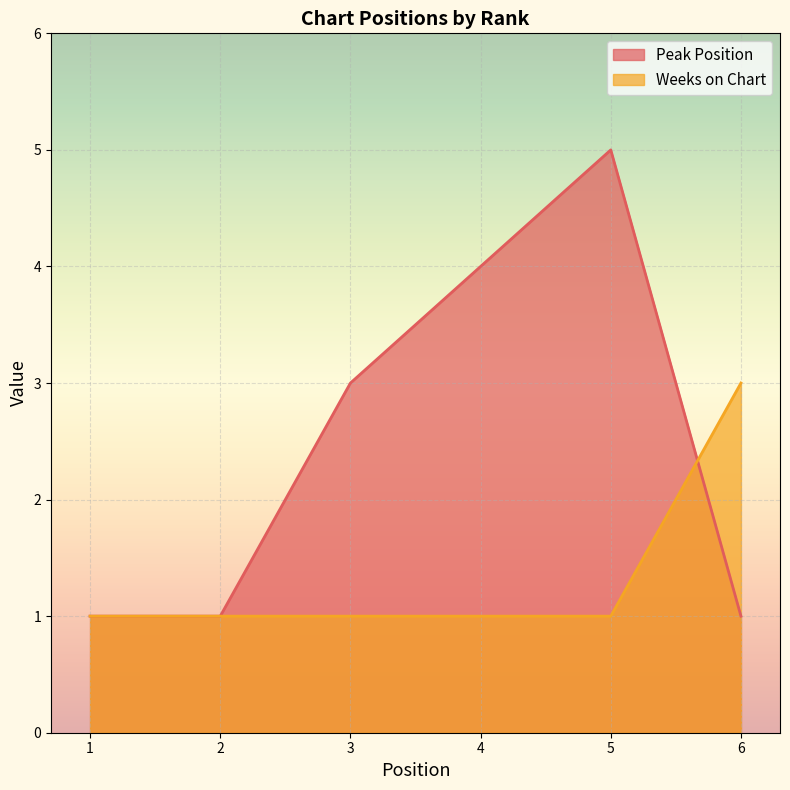

At which category is the sum across all series the highest?

5